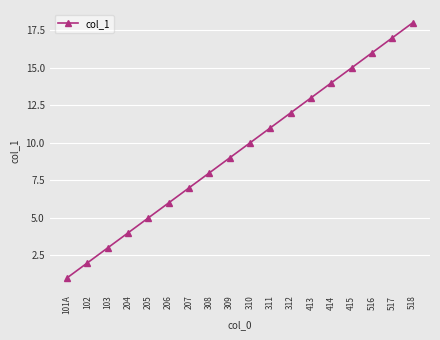

What is the sum of the values at 309 and 206?

15